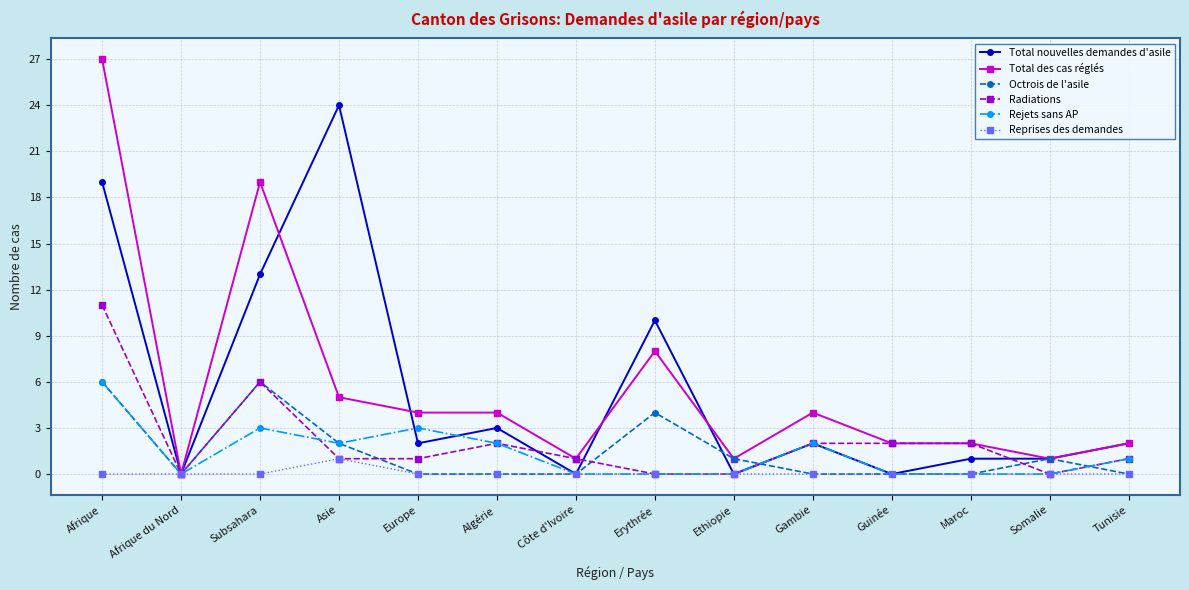

At which category is the sum across all series the highest?

Afrique